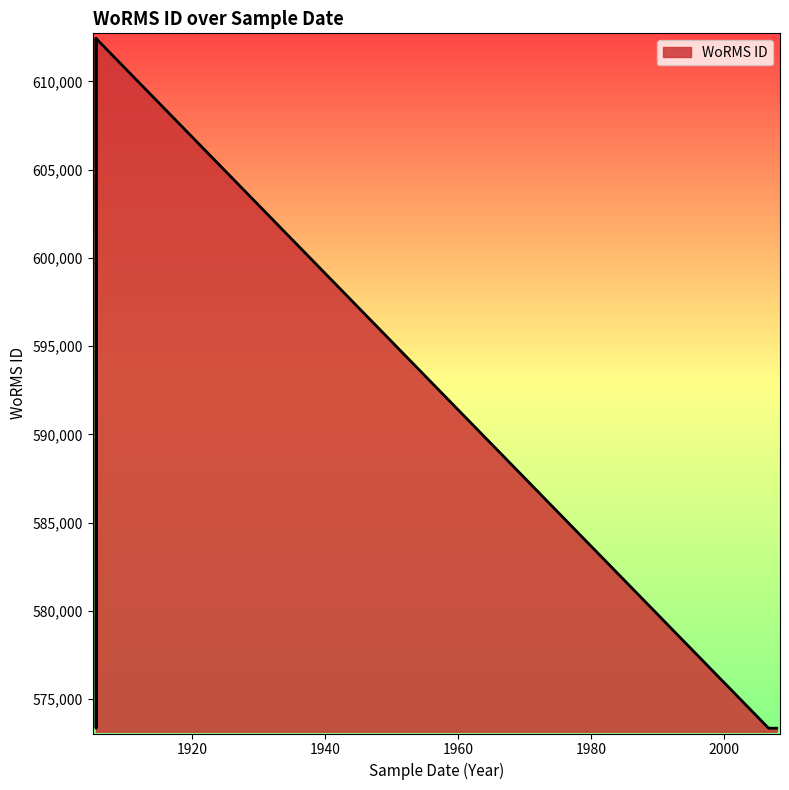

Reading right to left, extract all data points from this chart.

=573354	04-07-1905=612418	29-06-1905=612418	10-10-2007=573354	29-06-1905=573354	03-04-2007=573354	11-10-2006=573354	22-06-1905=612418